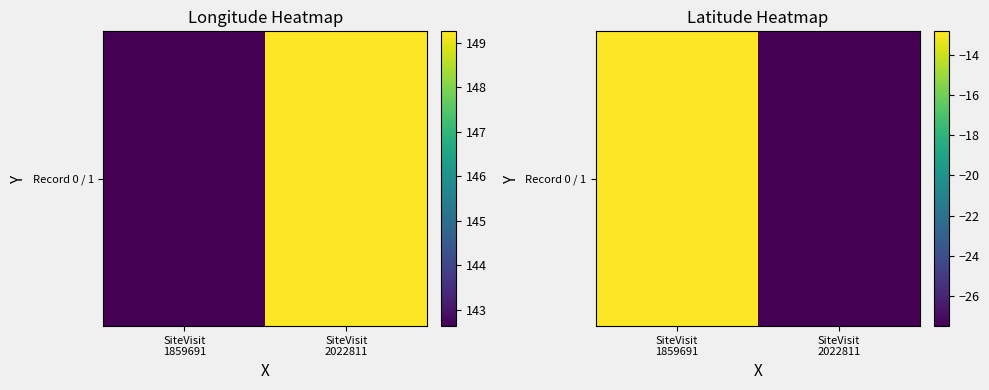

Reading right to left, transcribe all the data shown in this chart.

-27.5	-12.8